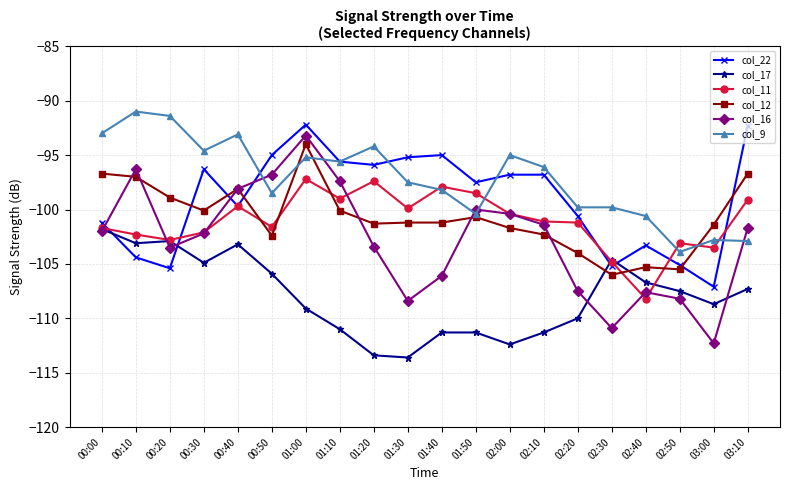

What position from the left is 00:00?

1